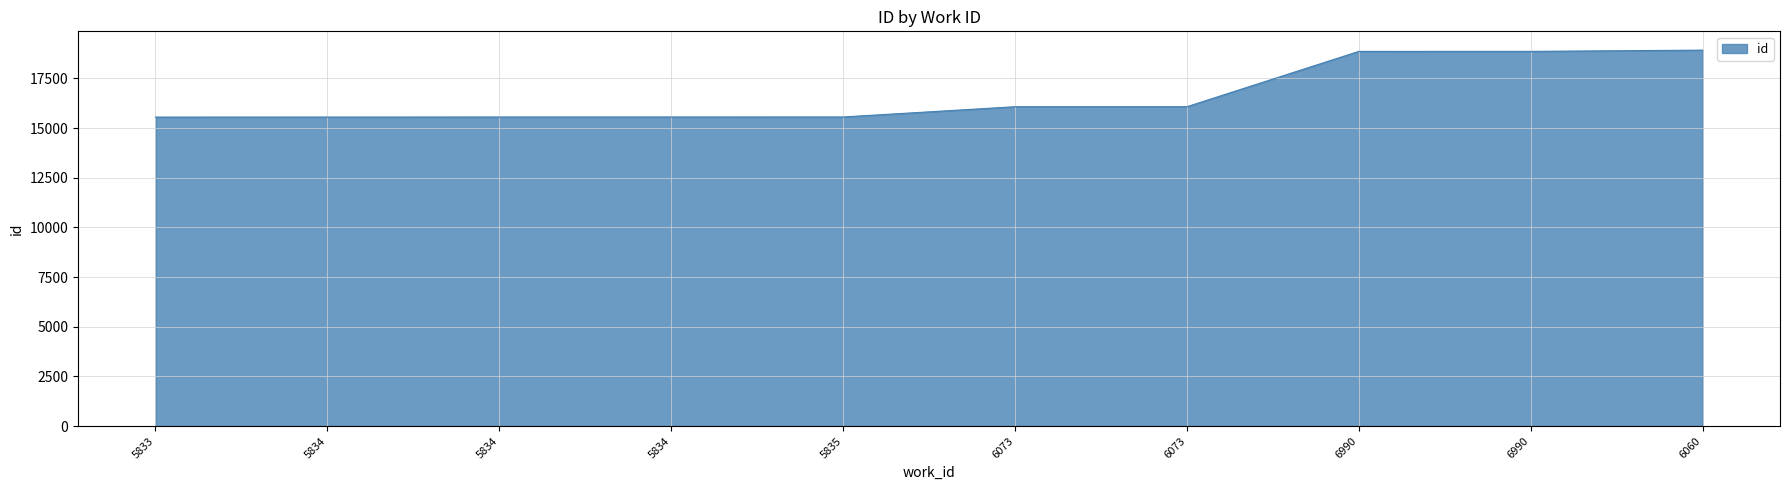

True or false: there are more than 0 points higher than both neighbors.

False